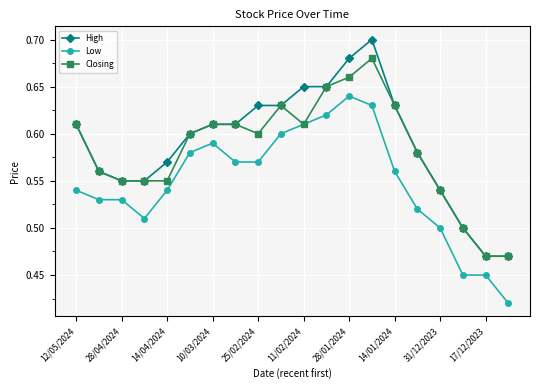

What is the sum of all Low values?

11.0